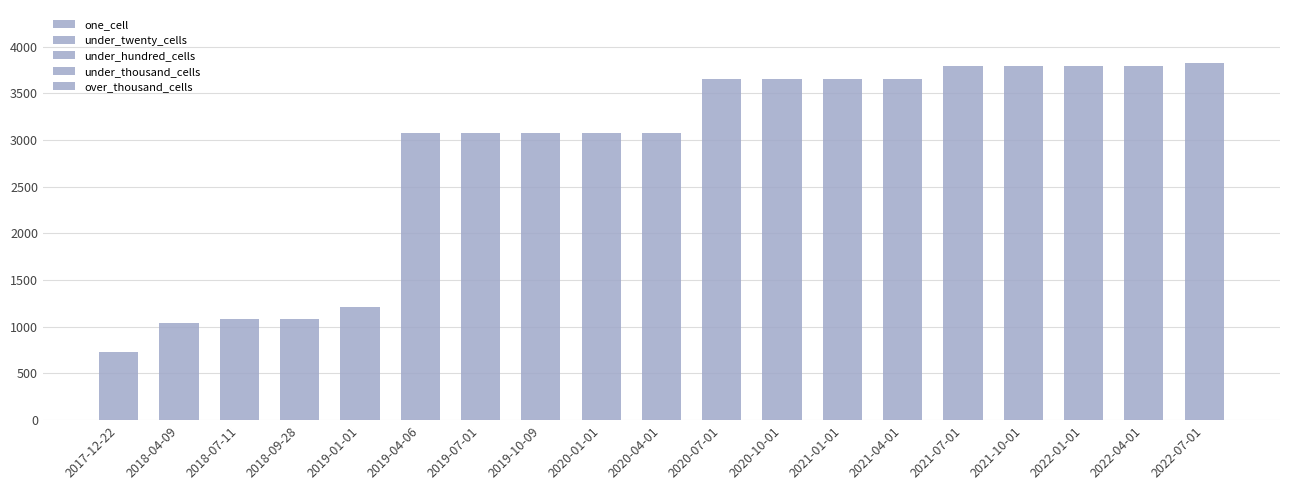

Which has a higher value, 2019-07-01 or 2020-07-01?

2020-07-01